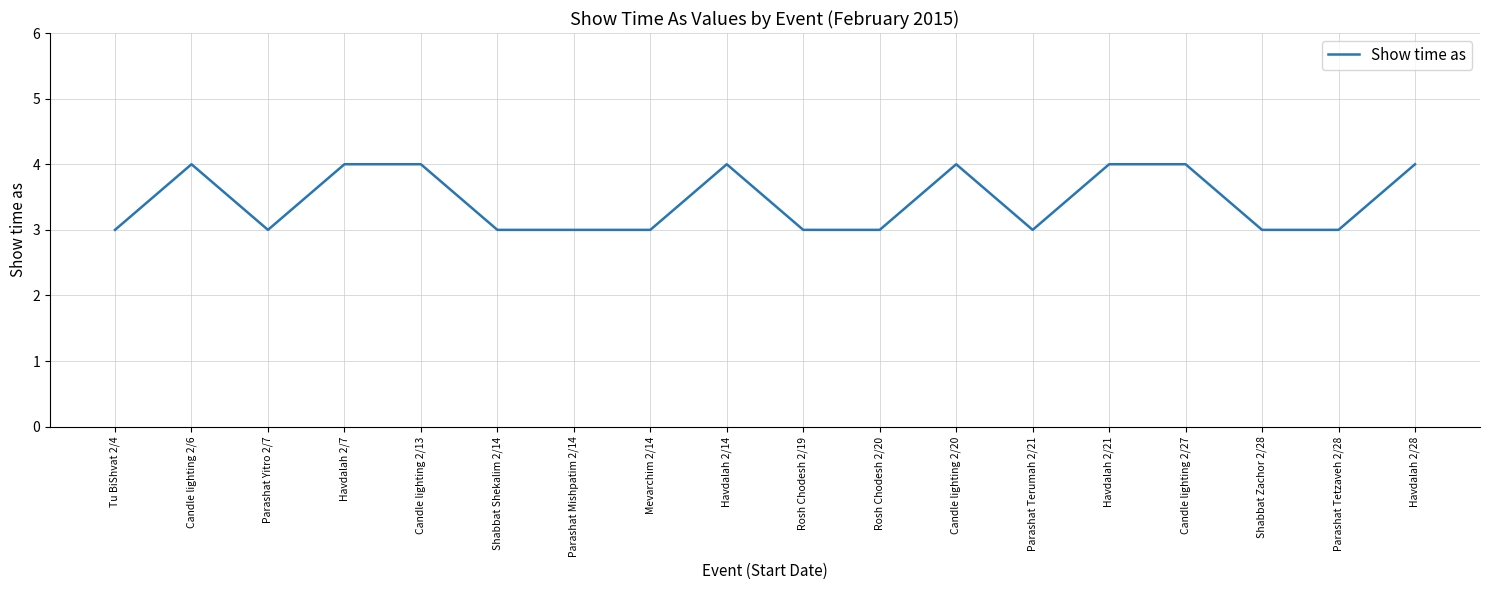

Count the number of categories in the chart.

18